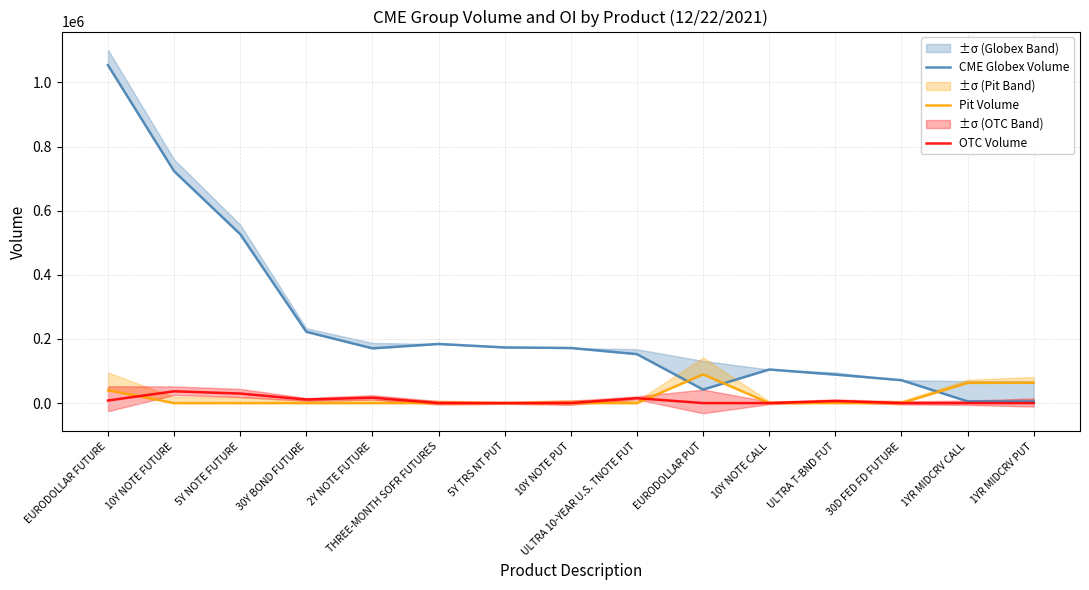

How many distinct data groups are displayed?

3